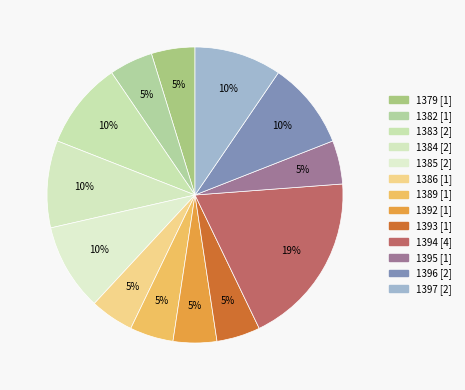

How many segments does this pie chart have?

13